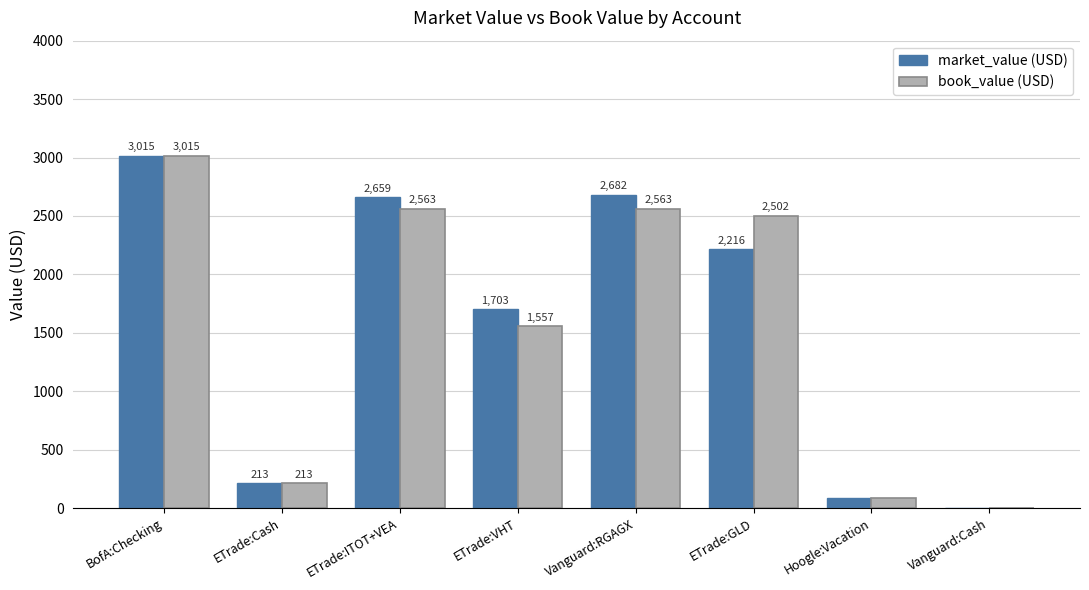

Where is book_value (USD) nearest to the value 1507?

ETrade:VHT